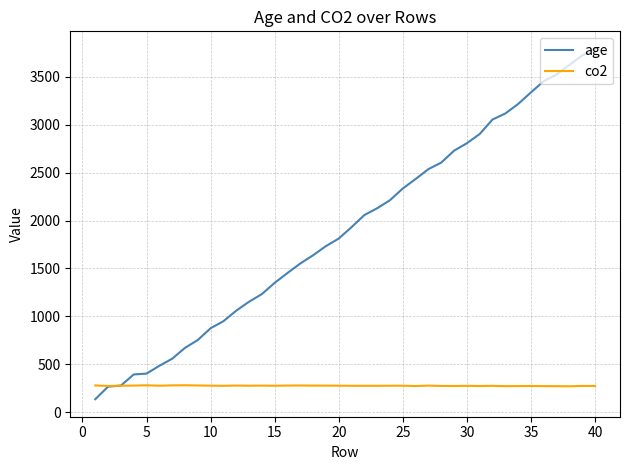

How many lines are shown in the chart?

2